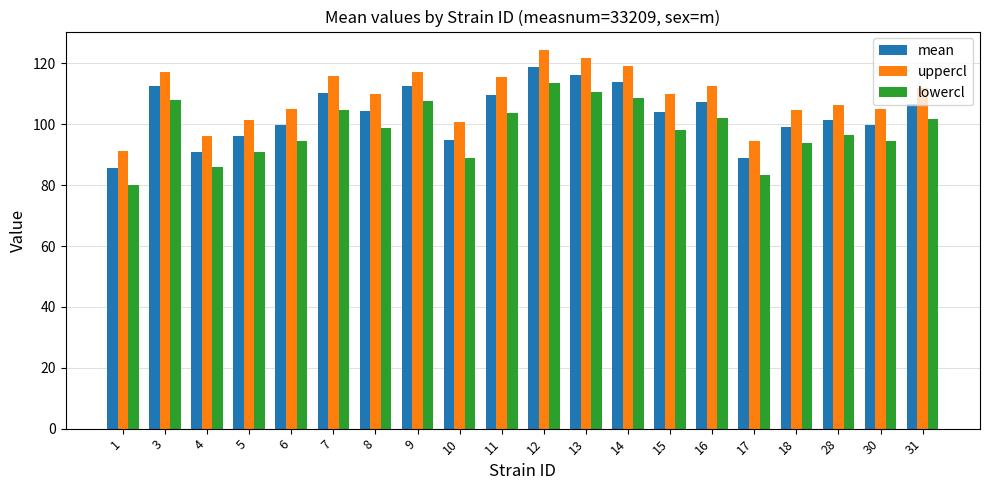

List the series in order of their peak value, highest first.

uppercl, mean, lowercl